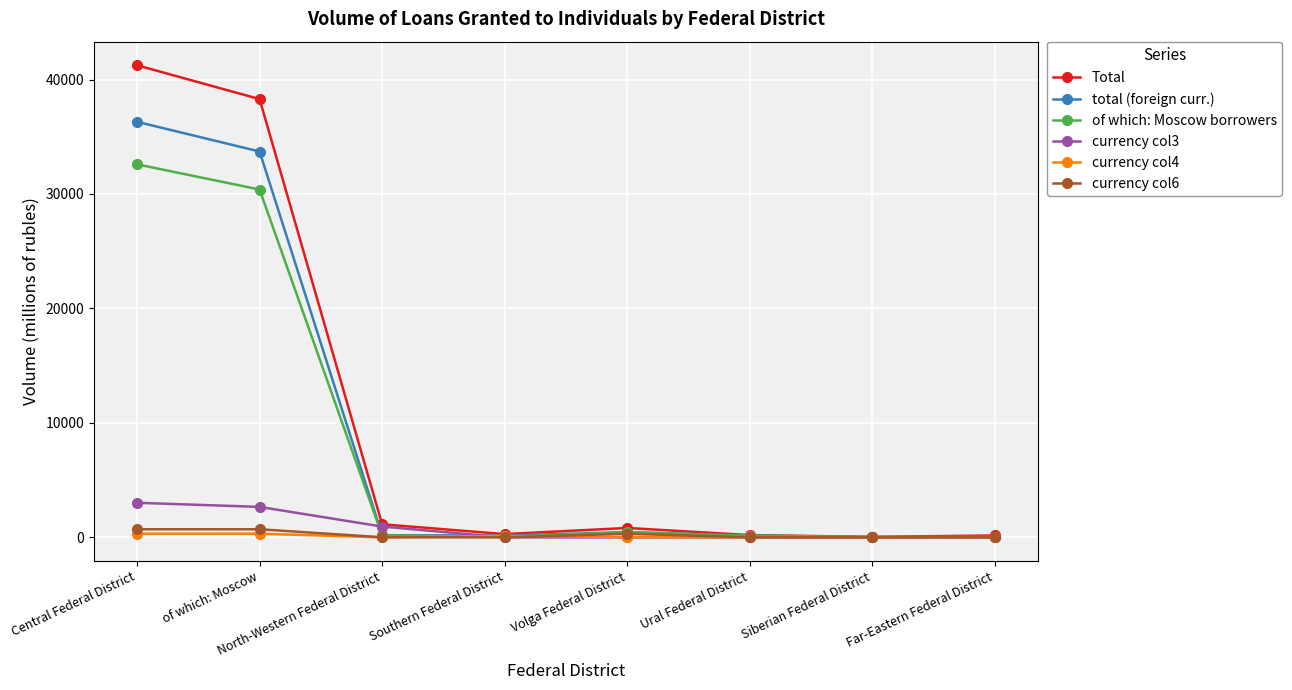

What is the label of the 1st point from the left?

Central Federal District